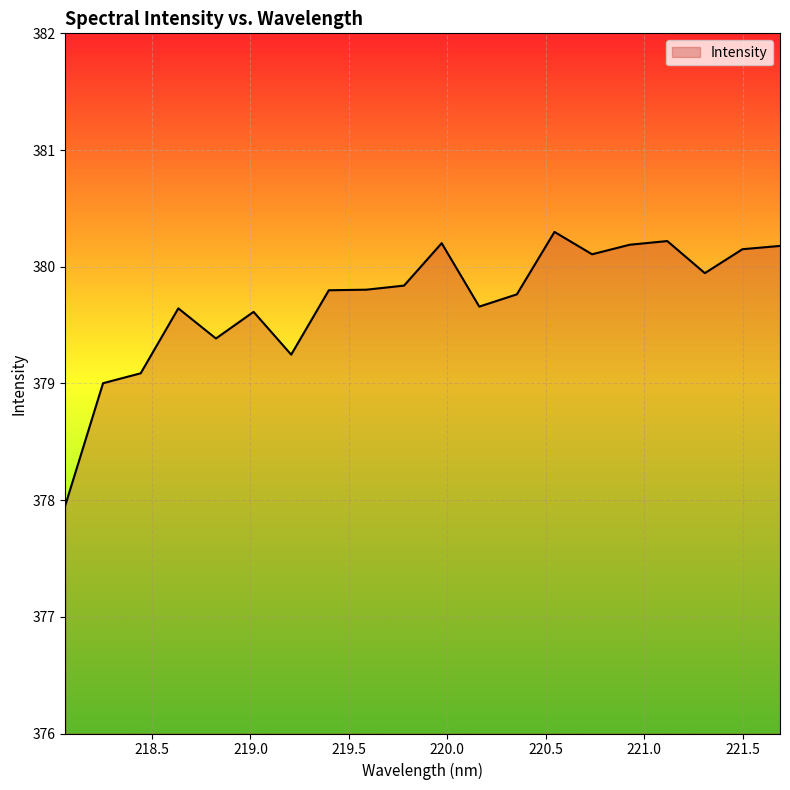

What is the greatest value displayed?

380.3